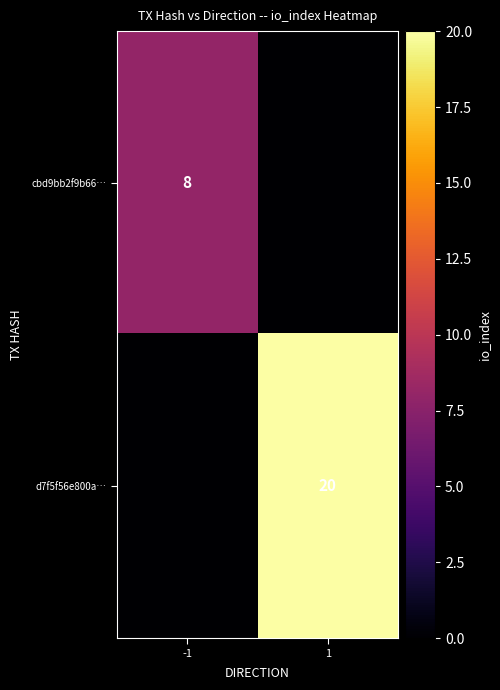

Between 1 and -1, which is larger?

-1